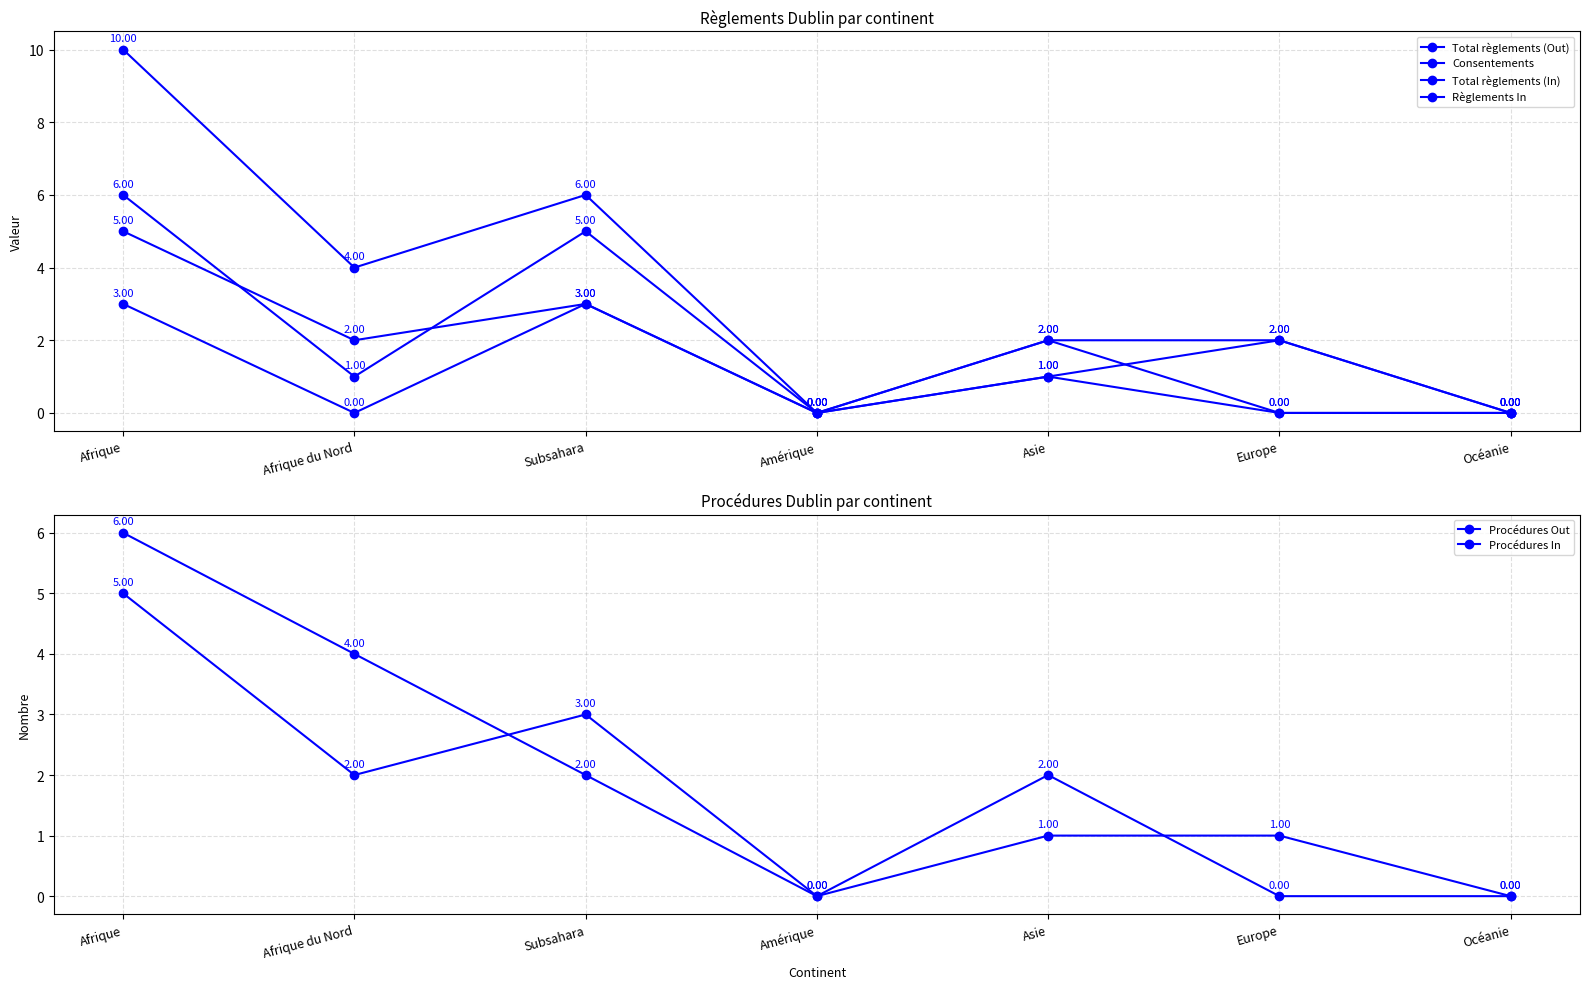

What are all the series names shown in the legend?

Total règlements (Out), Consentements, Total règlements (In), Règlements In, Procédures Out, Procédures In